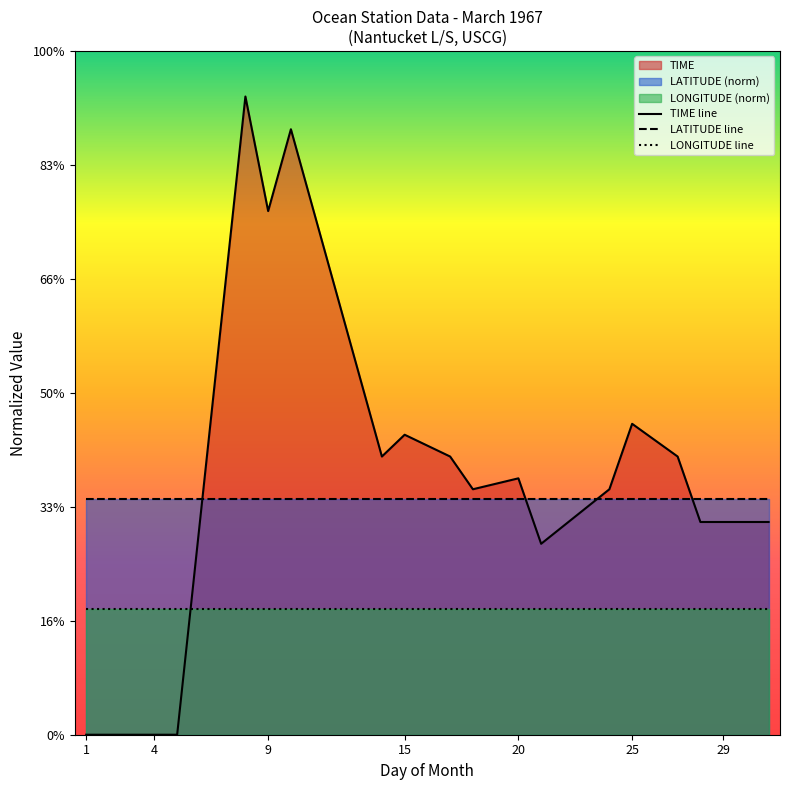

Which series has the largest range (max minus min)?

TIME line